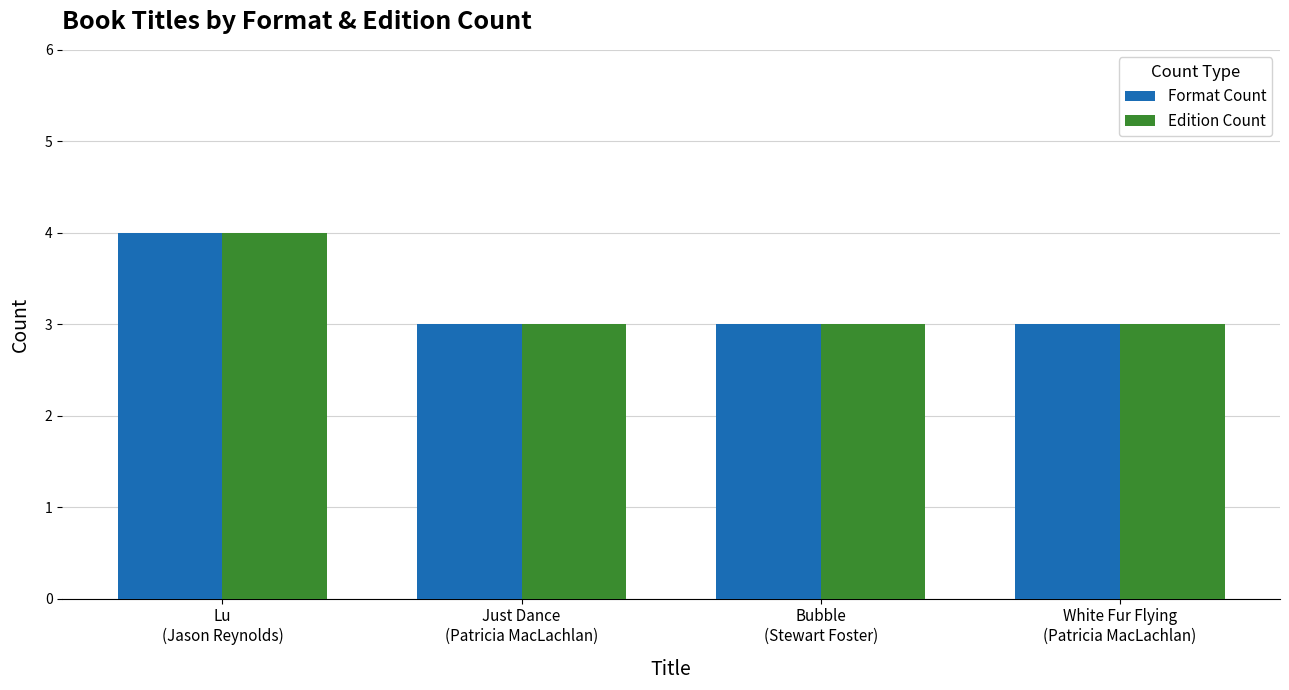

What is the label of the 4th bar from the left?

White Fur Flying
(Patricia MacLachlan)